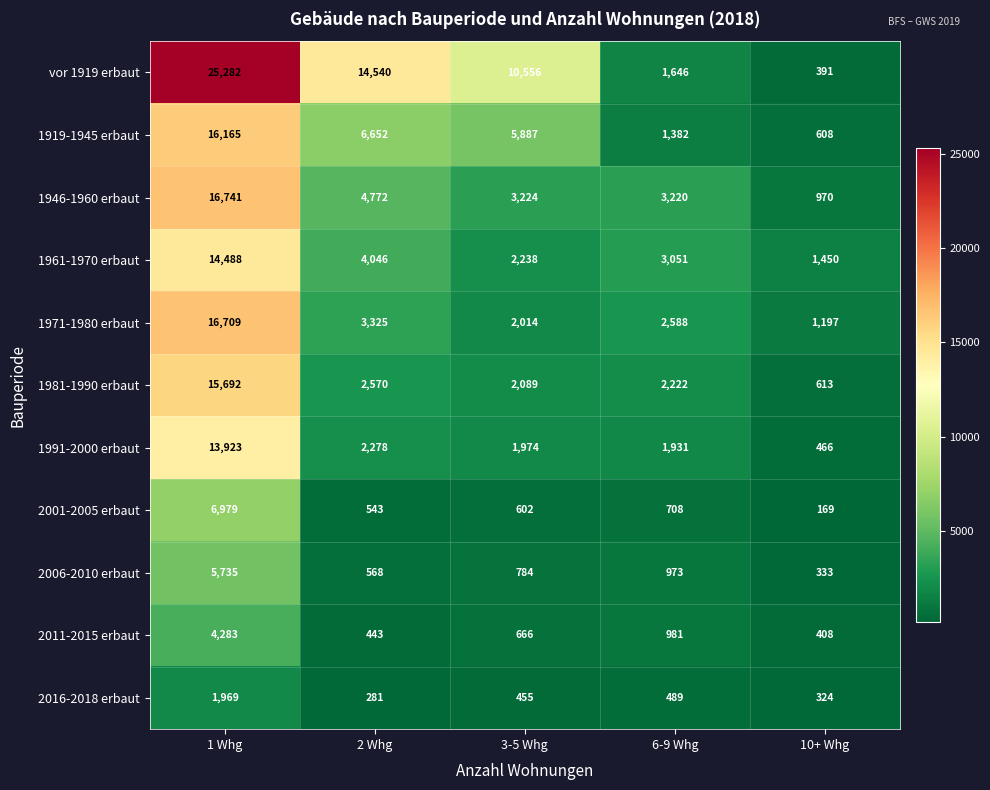

At which label is 1971-1980 erbaut closest to 8953?

2 Whg